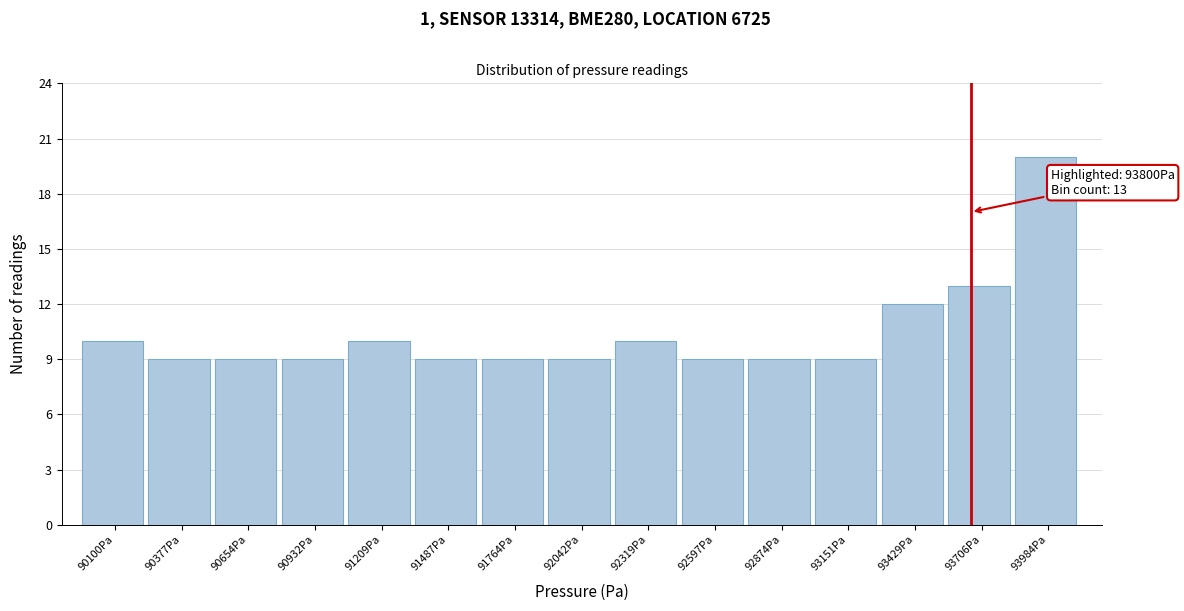

Reading right to left, extract all data points from this chart.

93984Pa=20	93706Pa=13	93429Pa=12	93151Pa=9	92874Pa=9	92597Pa=9	92319Pa=10	92042Pa=9	91764Pa=9	91487Pa=9	91209Pa=10	90932Pa=9	90654Pa=9	90377Pa=9	90100Pa=10